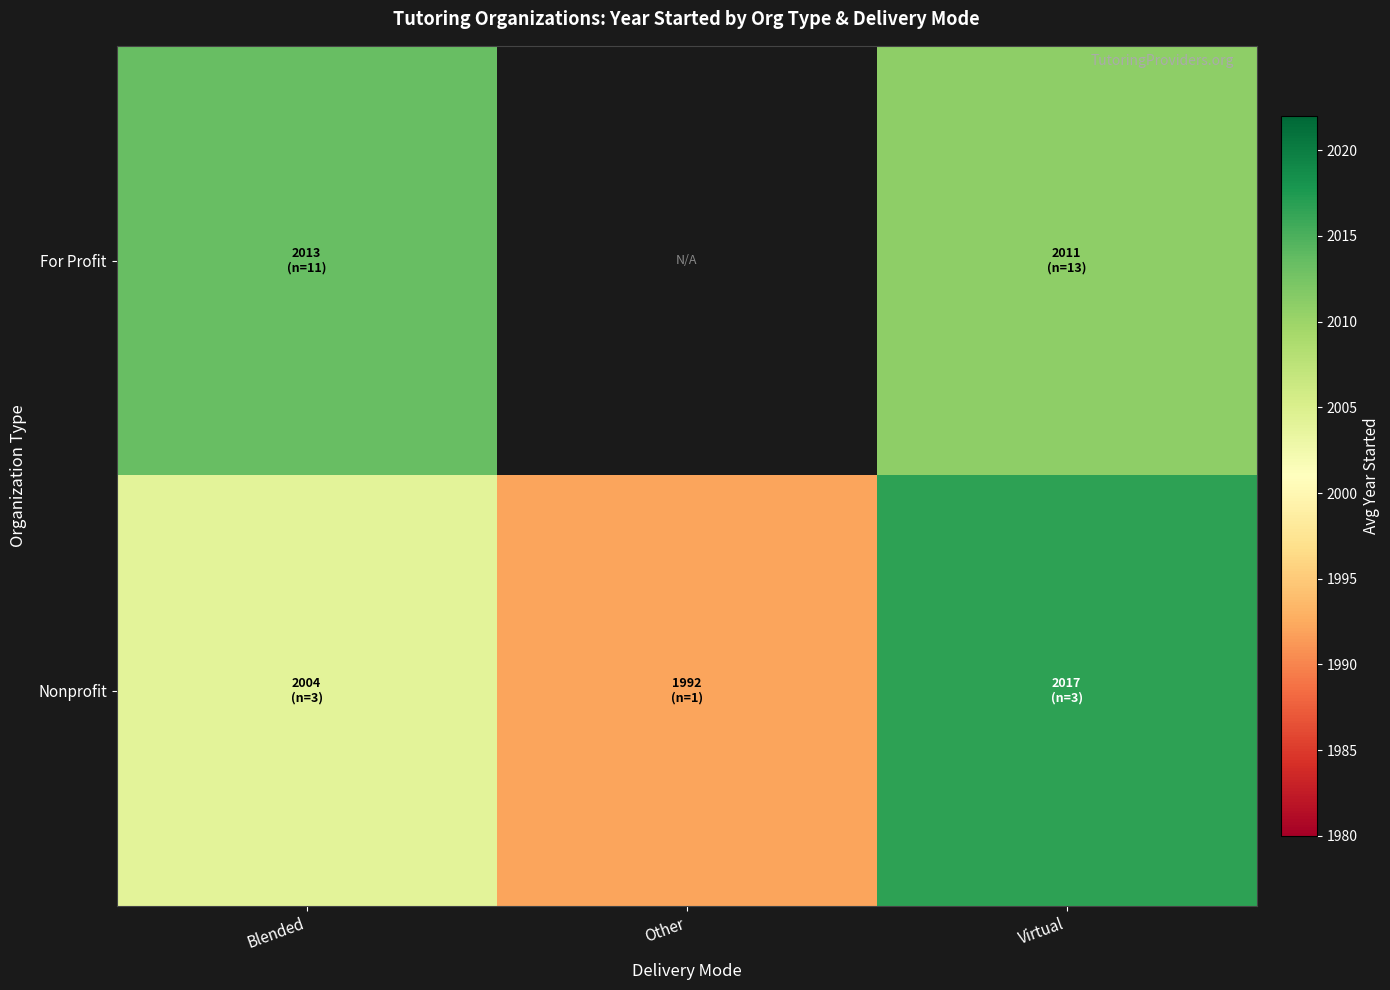

List the series in order of their peak value, highest first.

Nonprofit, For Profit